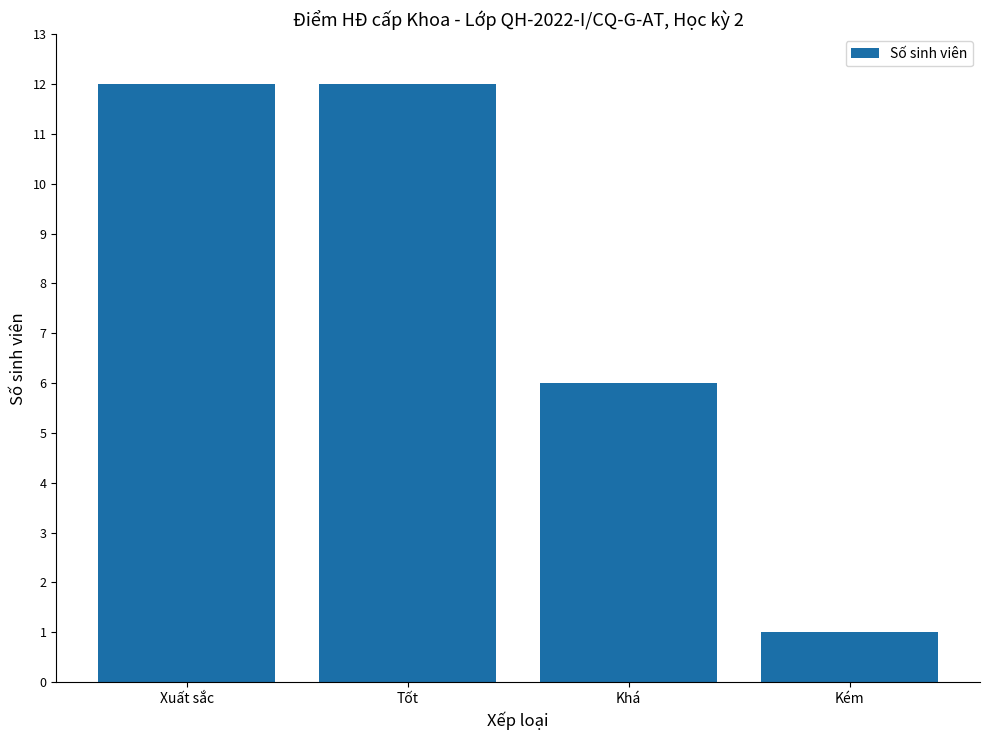

What is the label of the 4th bar from the right?

Xuất sắc